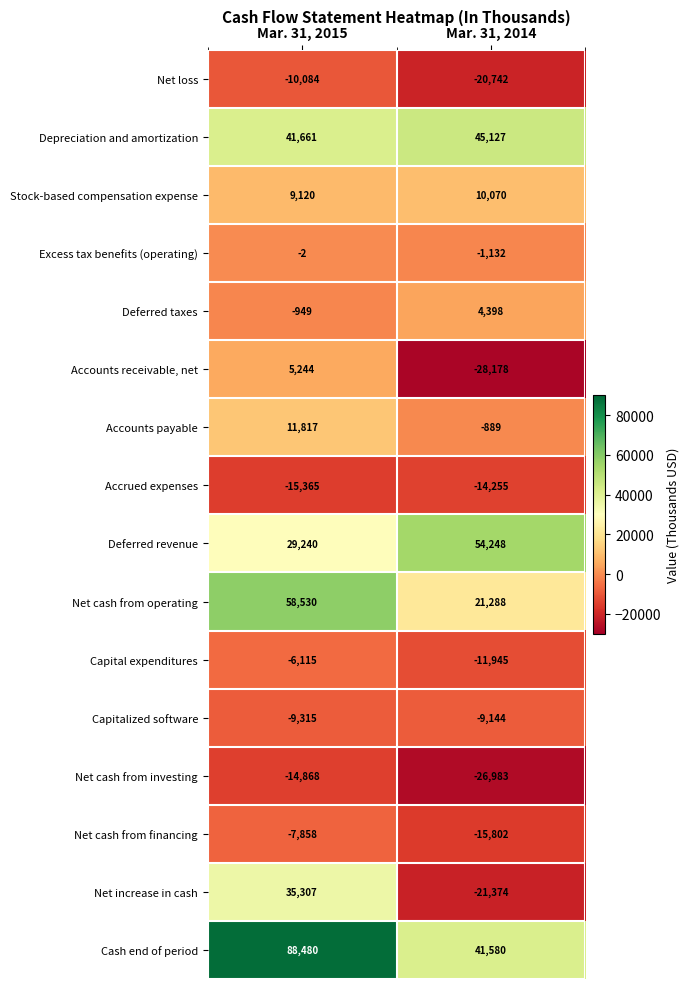

What is the difference between the highest and lowest values at Mar. 31, 2015?

103845